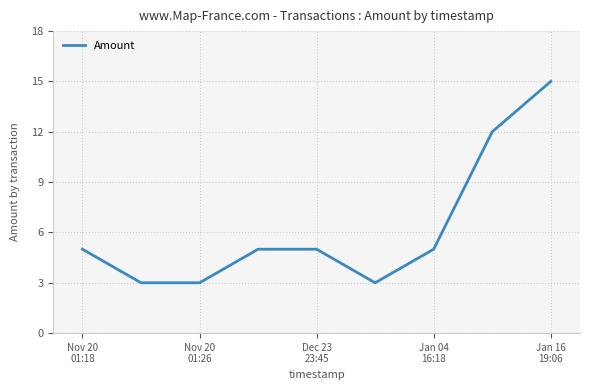

What is the smallest value displayed?

3